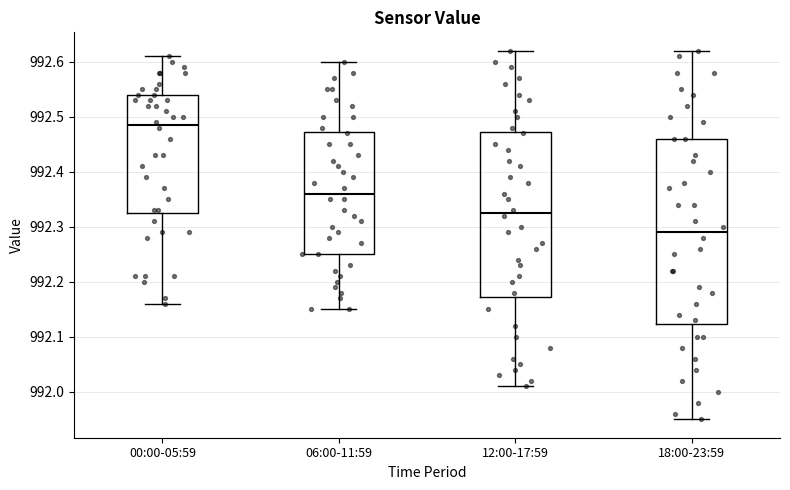

Which box has the lowest median line?

18:00-23:59